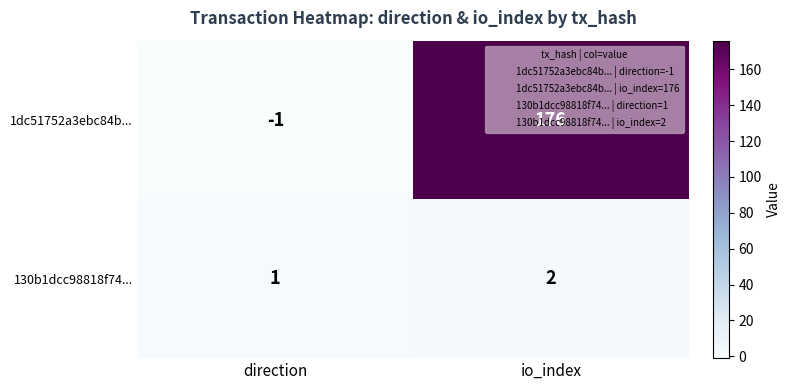

Which category has the highest value in the 1dc51752a3ebc84b... series?

io_index